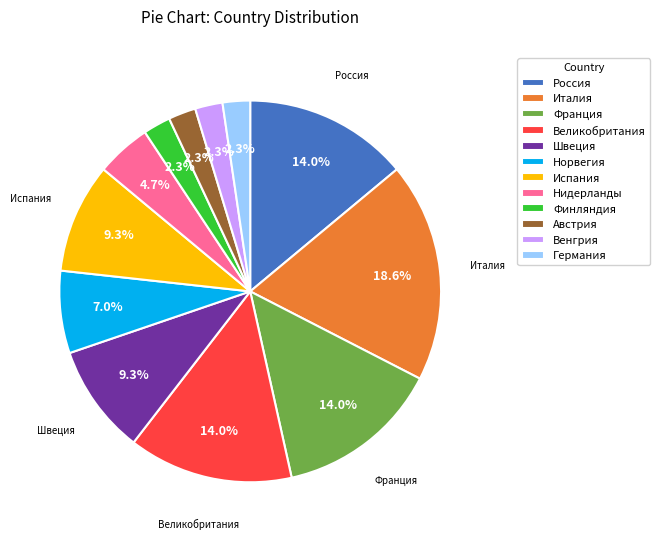

Does Франция represent more than half of the total?

No